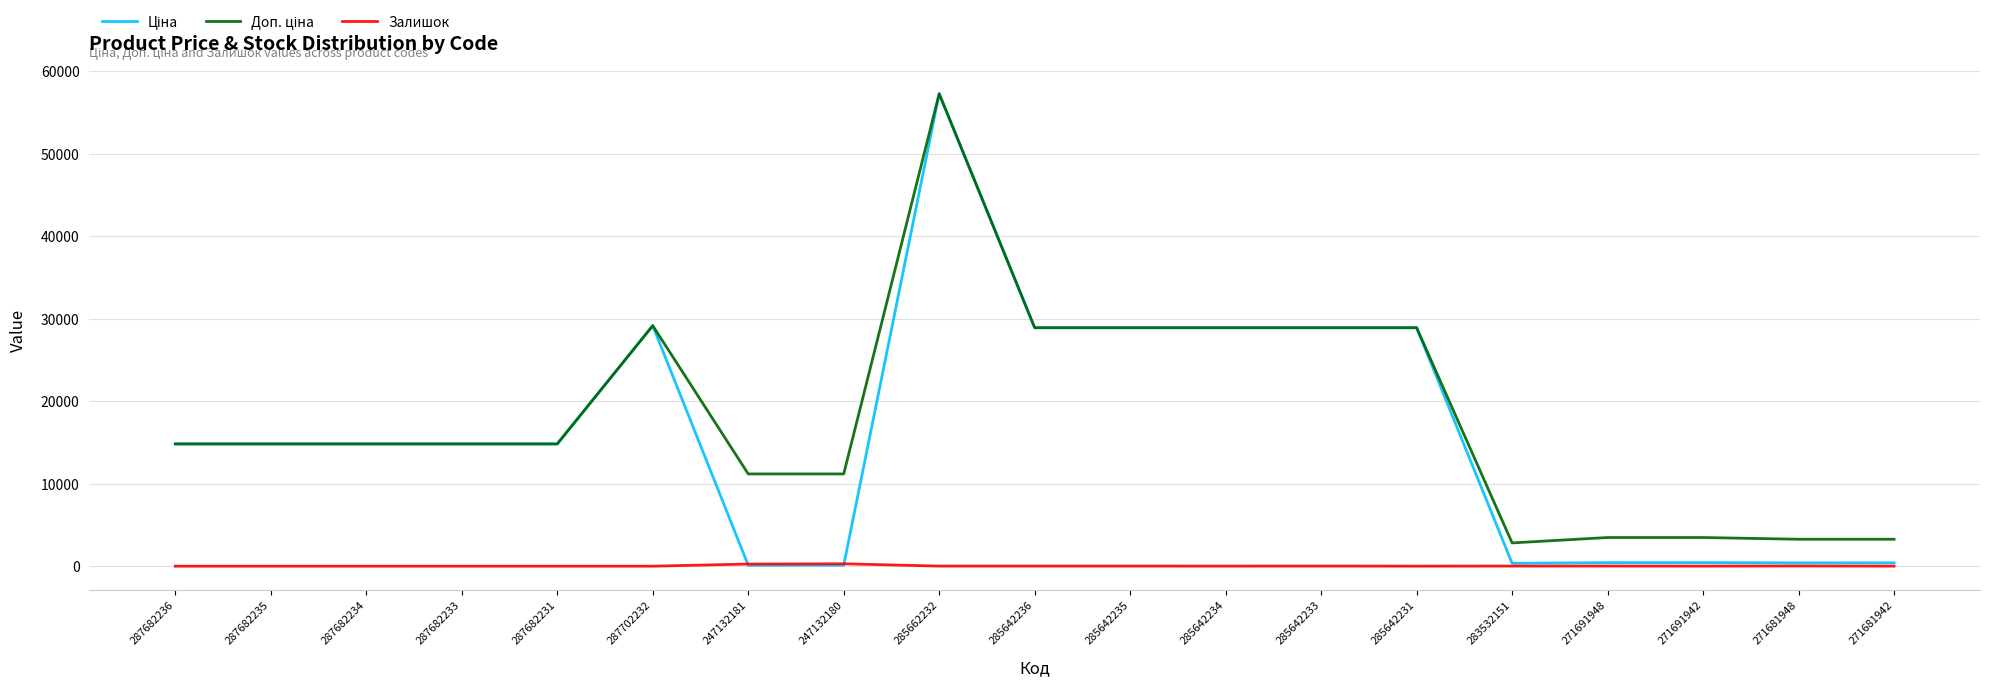

True or false: Залишок has a value of 10.0 at 285642234.

True